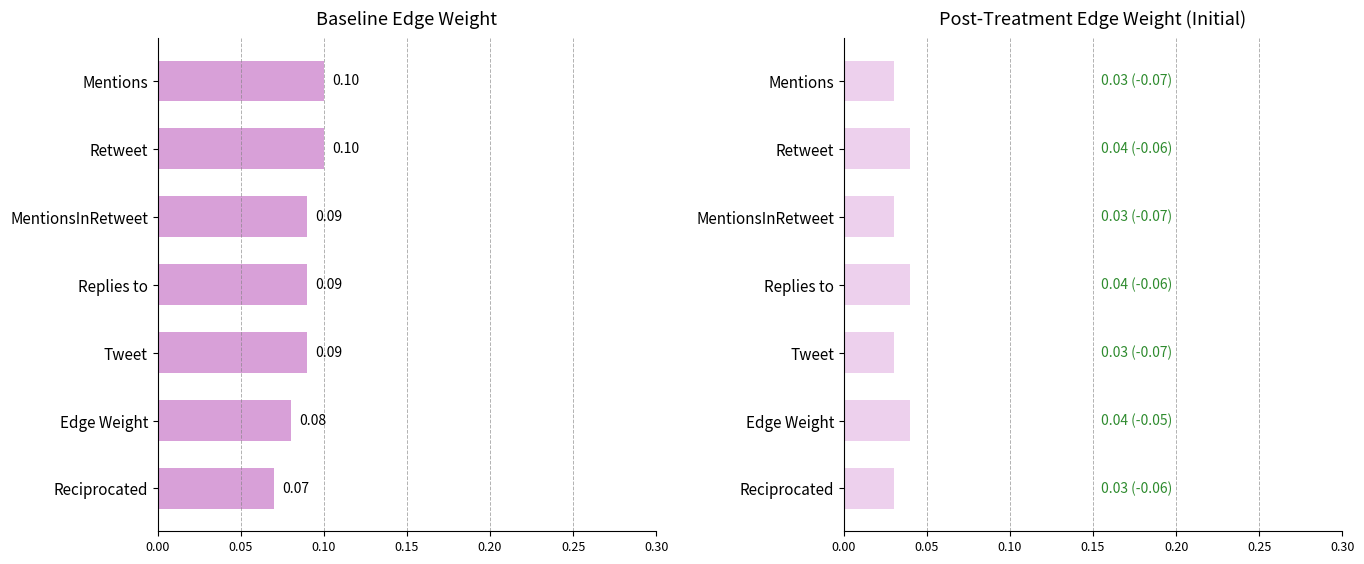

List the series in order of their peak value, highest first.

Baseline, Post-Treatment